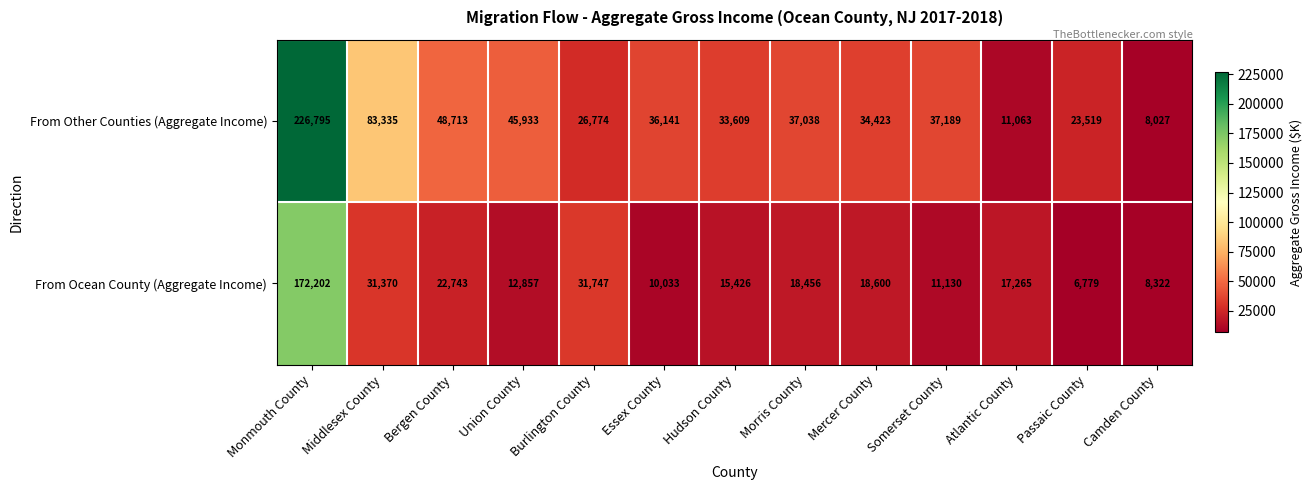

The From Ocean County (Aggregate Income) series shows 52477 at Burlington County. True or false?

False